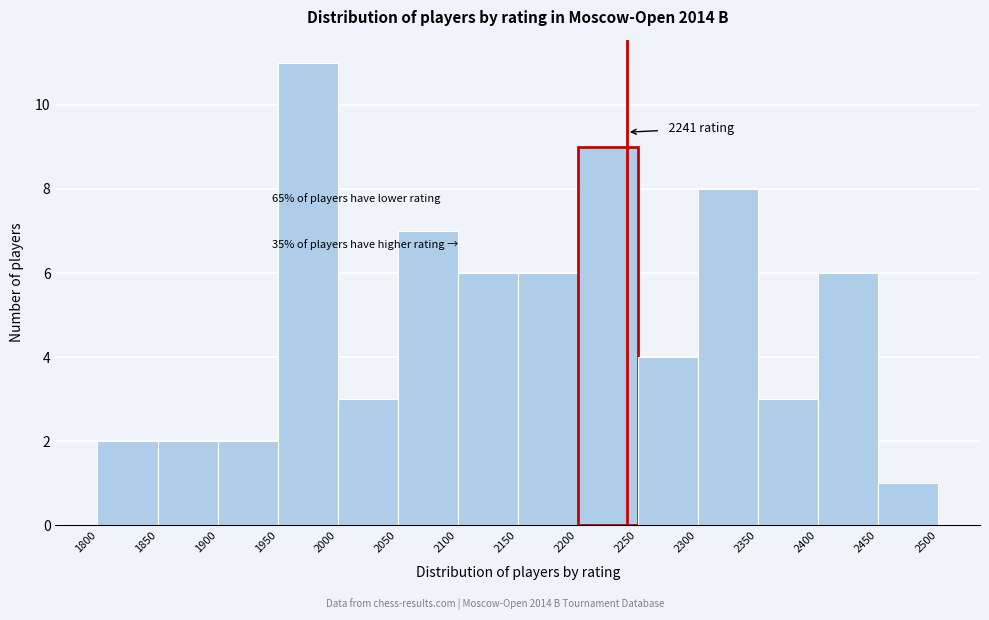

Over which range of the x-axis is the bar tallest?

1950 to 2000